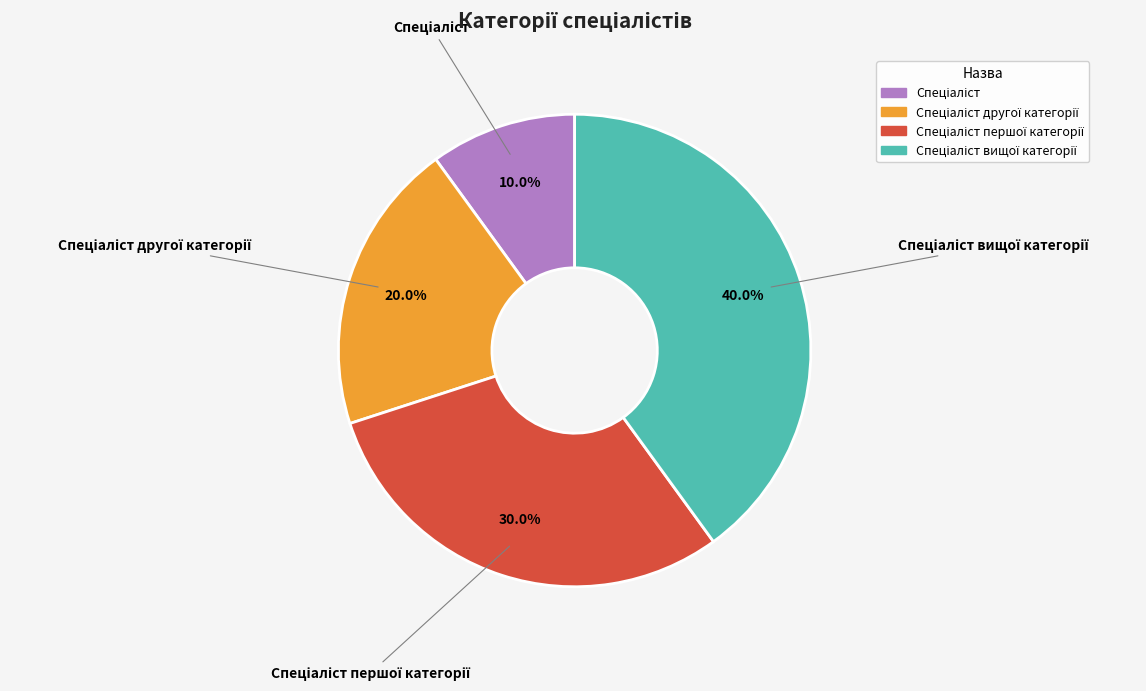

Is there any slice that represents more than half of the pie?

No